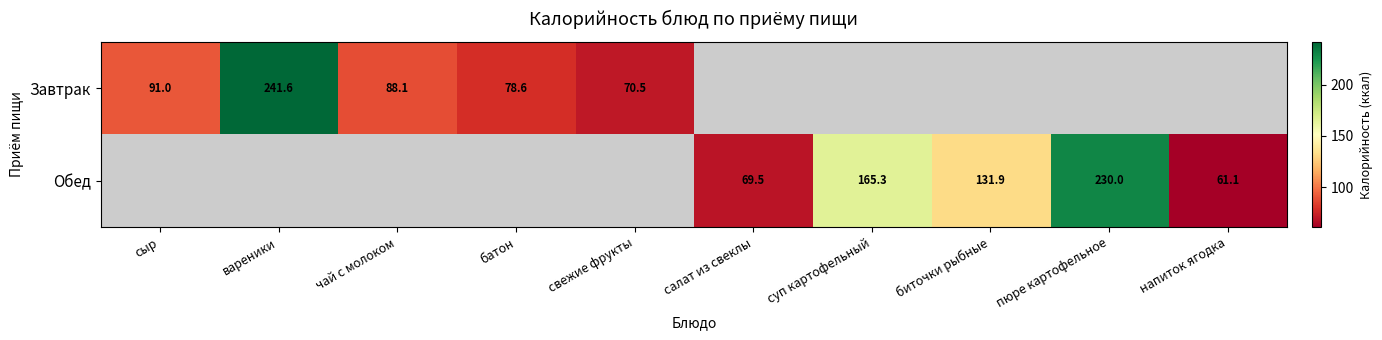

The Завтрак series shows 120.8 at свежие фрукты. True or false?

False